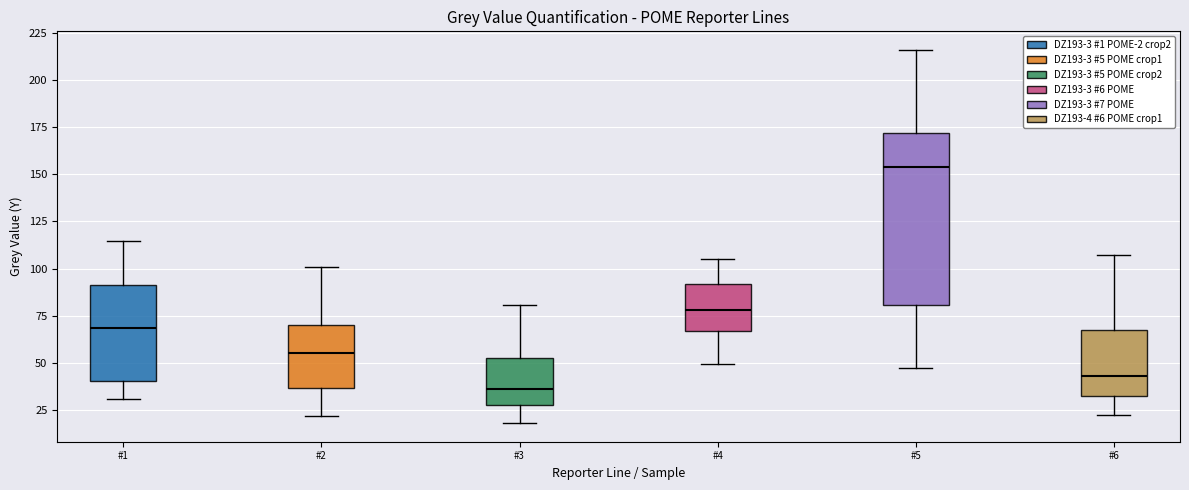

Comparing the boxes themselves (not the whiskers), which one is the tallest?

#5